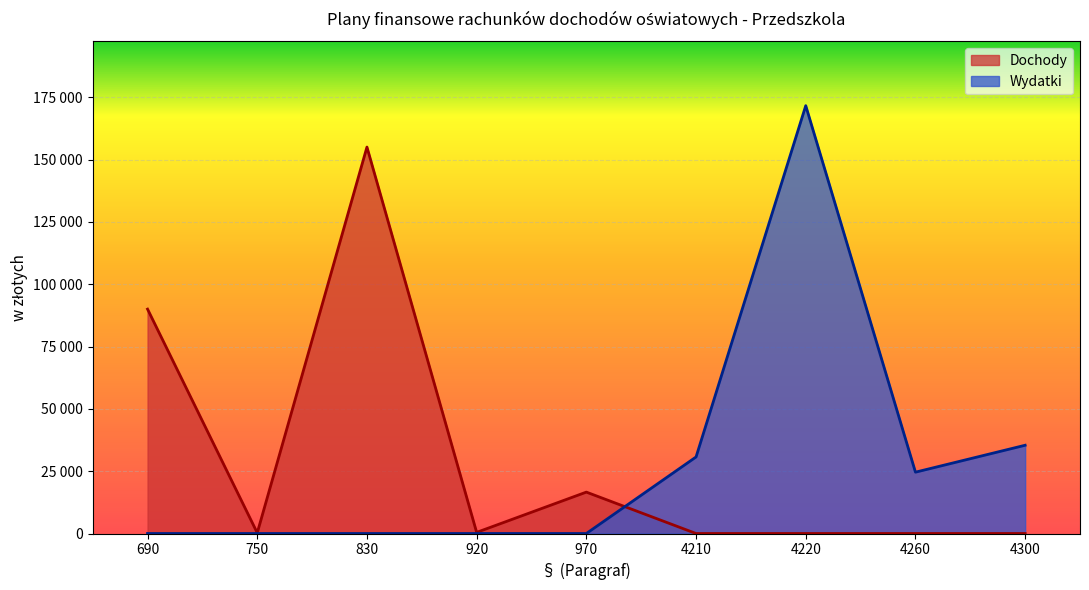

Is it true that Wydatki equals 0 at 970?

True